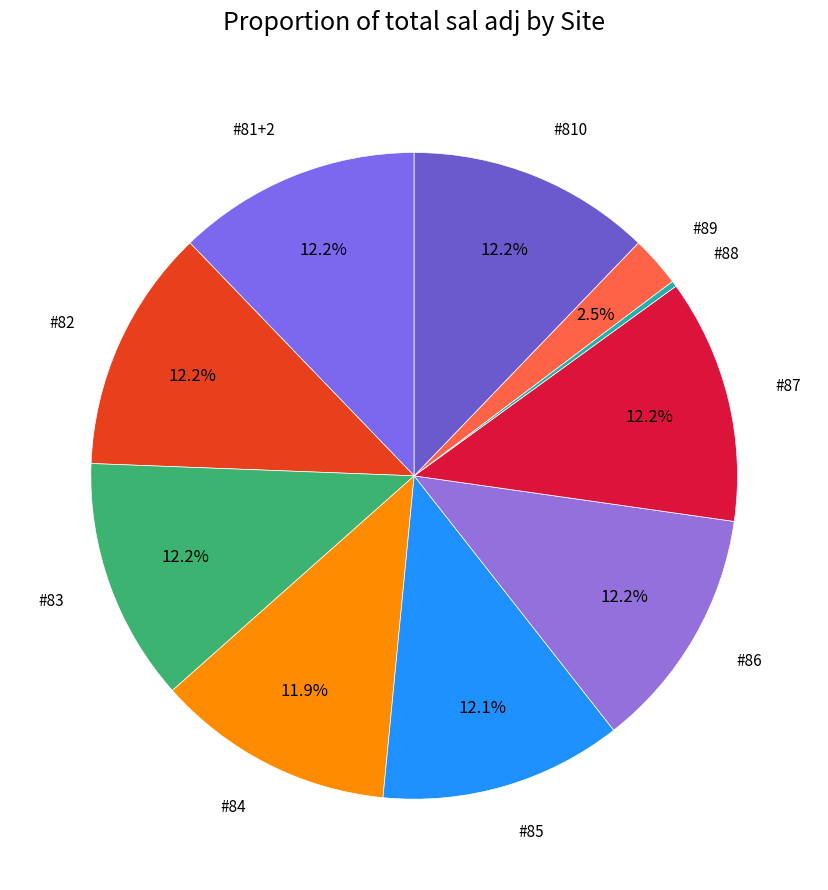

To the nearest percent, what is the average slice percentage?

10%